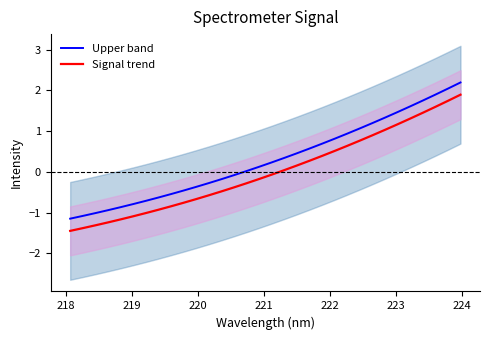

True or false: Signal trend and Upper band intersect in this chart.

False